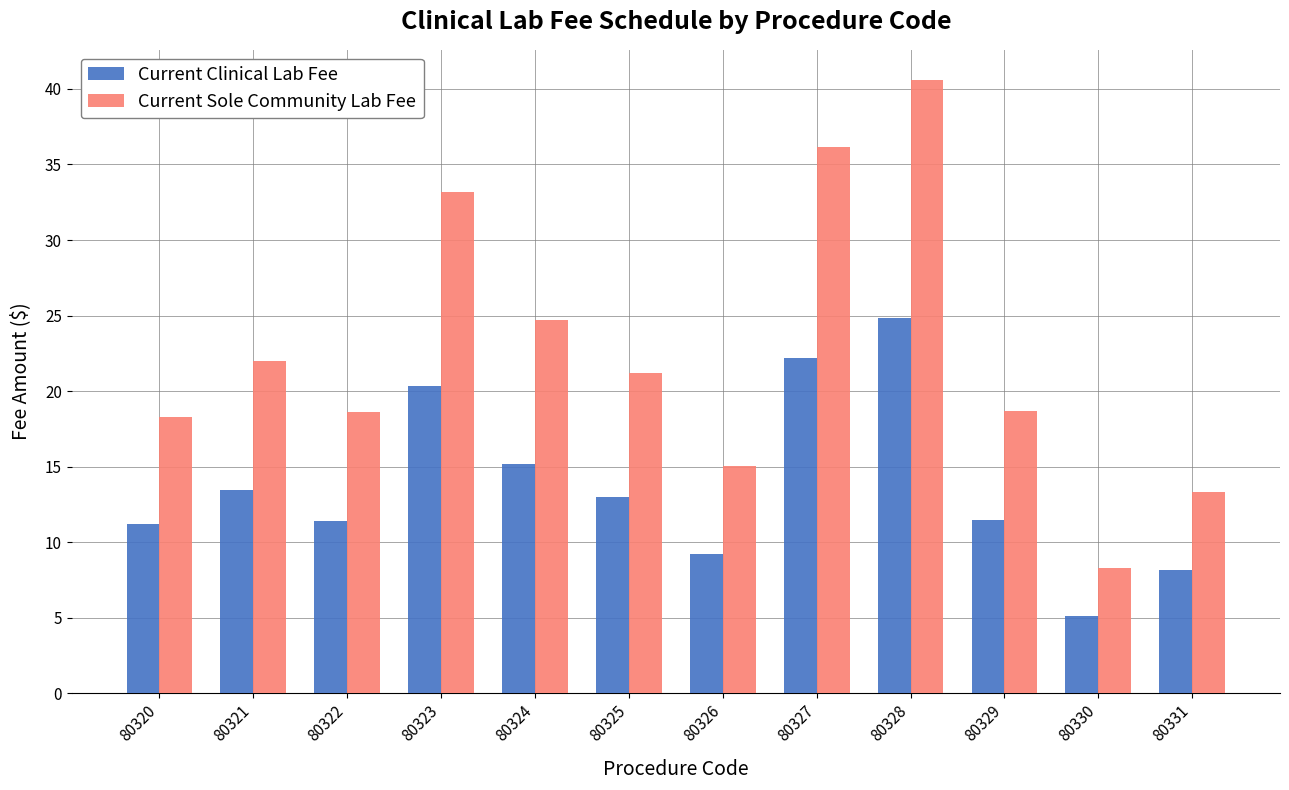

How many values in the Current Clinical Lab Fee series are below 13?

6